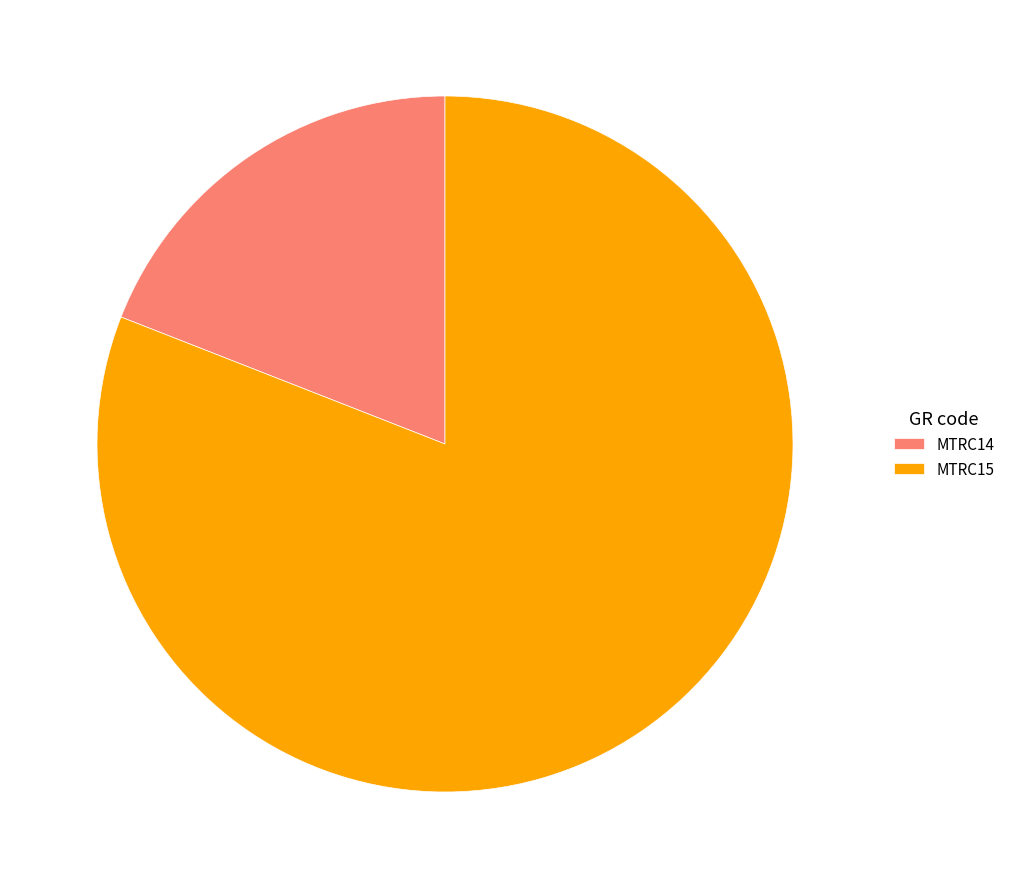

How many slices are in this pie chart?

2